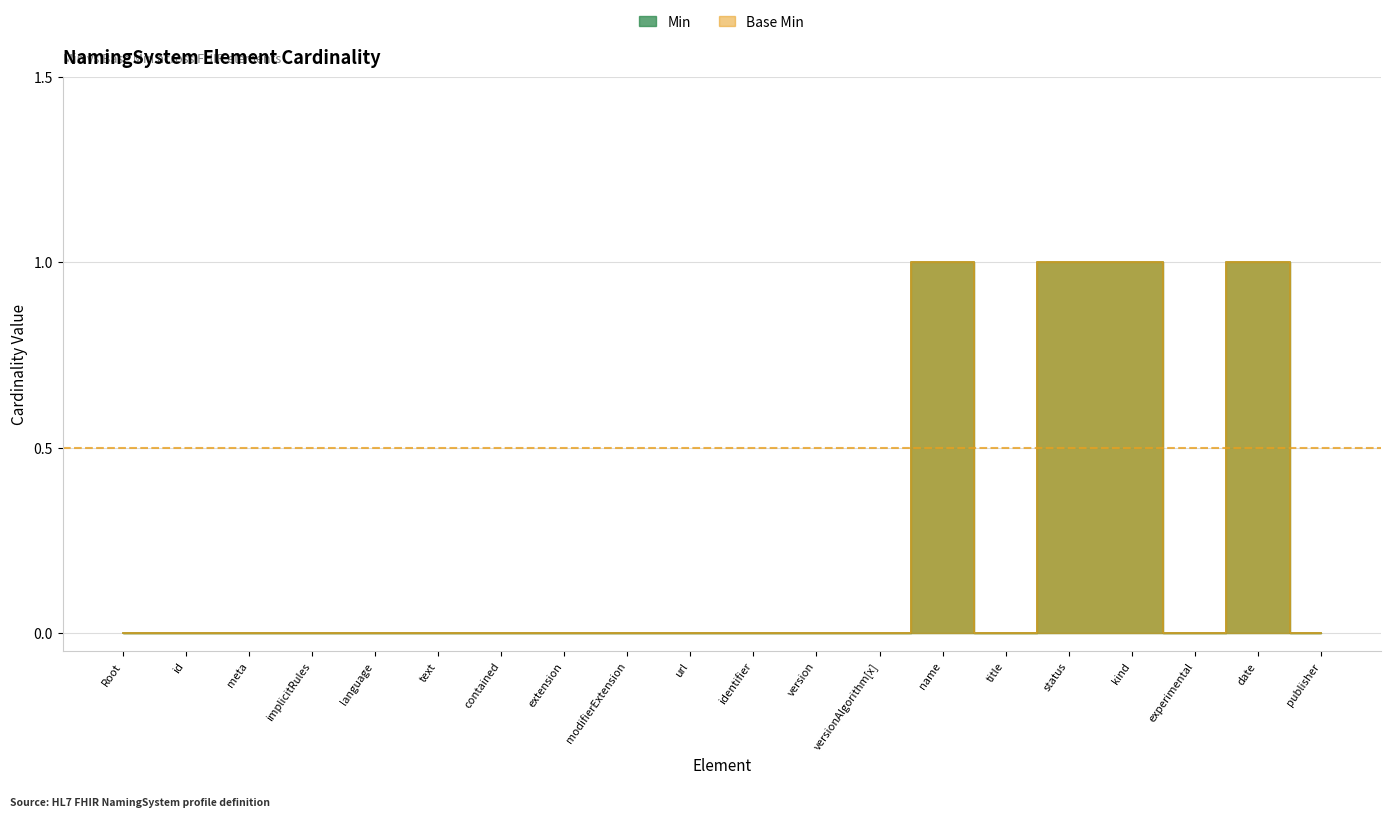

List the labels in order of Base Min value, largest first.

name, status, kind, date, Root, id, meta, implicitRules, language, text, contained, extension, modifierExtension, url, identifier, version, versionAlgorithm[x], title, experimental, publisher